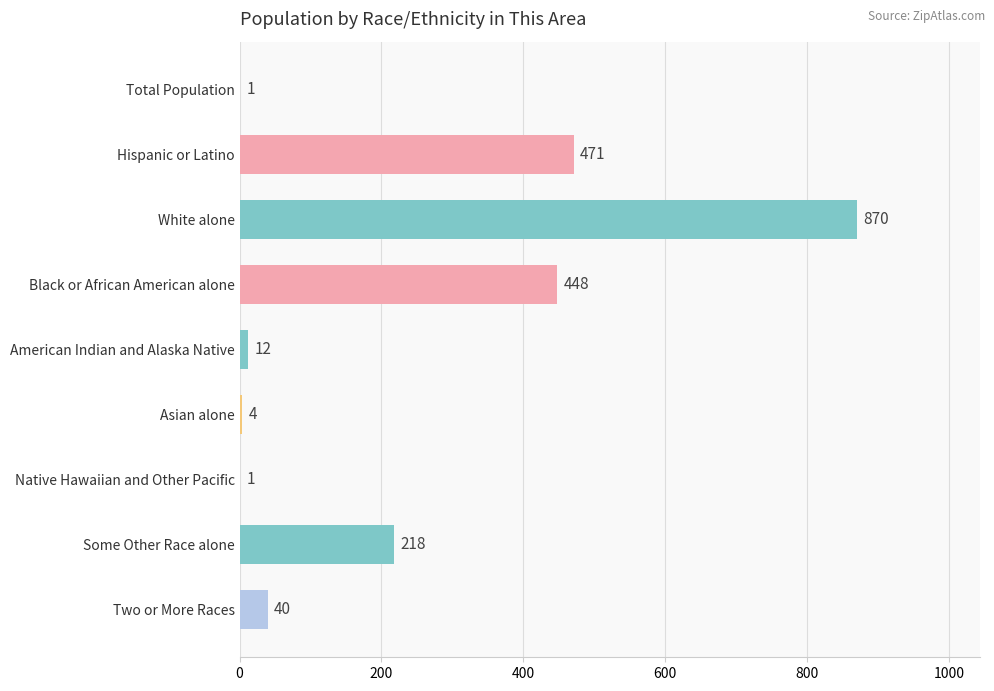

What is the sum of the values at American Indian and Alaska Native and Some Other Race alone?

230